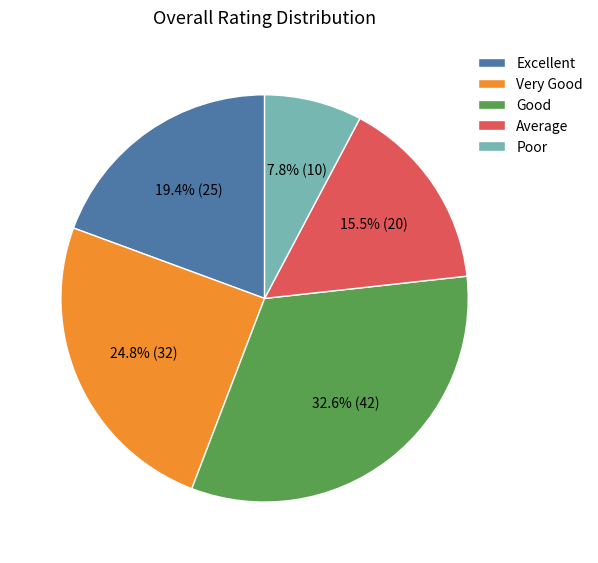

To the nearest percent, what is the difference between the Excellent and Poor slice percentages?

12%